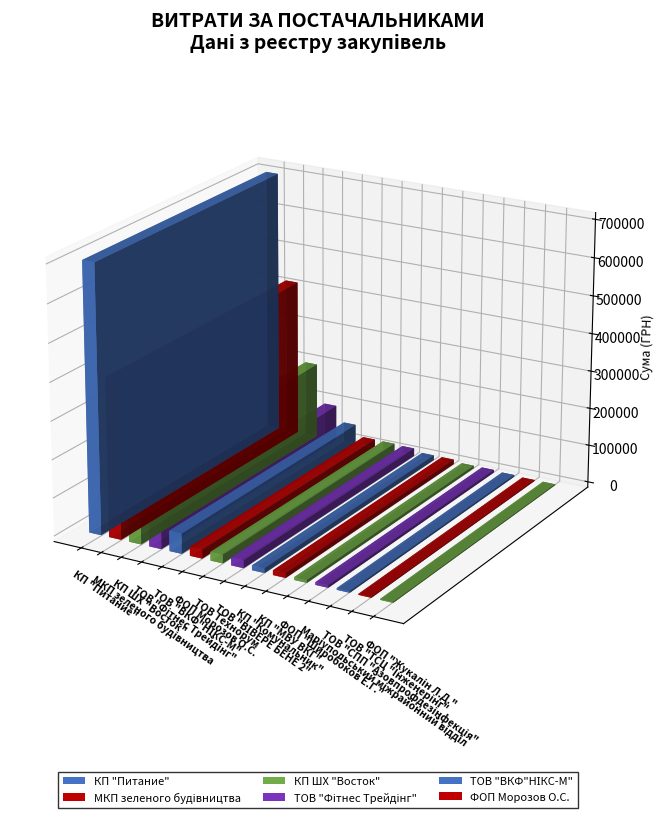

Approximately how many times larger is the value at ФОП "Жукалін Л.Д." compared to ФОП "Широбоков Е.Г."?

0.3